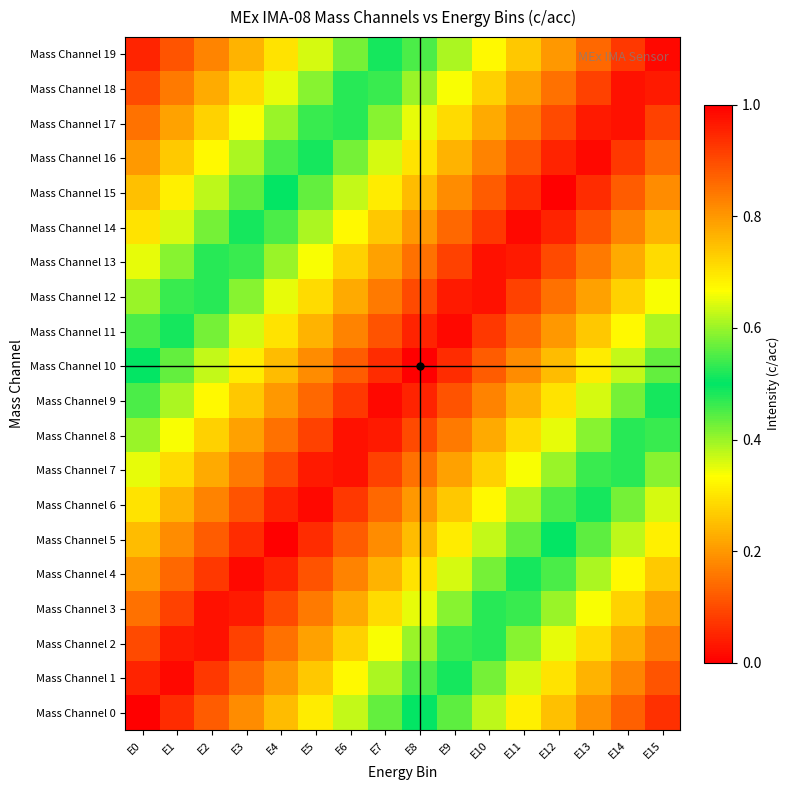

Reading left to right, list all the values displayed in this chart.

Mass Channel 0: E0=1.0	E1=0.9	E2=0.9	E3=0.8	E4=0.8	E5=0.7	E6=0.6	E7=0.6	E8=0.5	E9=0.4	E10=0.4	E11=0.3	E12=0.2	E13=0.2	E14=0.1	E15=0.1
Mass Channel 1: E0=0.9	E1=1.0	E2=0.9	E3=0.9	E4=0.8	E5=0.7	E6=0.7	E7=0.6	E8=0.6	E9=0.5	E10=0.4	E11=0.4	E12=0.3	E13=0.2	E14=0.2	E15=0.1
Mass Channel 2: E0=0.9	E1=1.0	E2=1.0	E3=0.9	E4=0.8	E5=0.8	E6=0.7	E7=0.7	E8=0.6	E9=0.5	E10=0.5	E11=0.4	E12=0.3	E13=0.3	E14=0.2	E15=0.2
Mass Channel 3: E0=0.8	E1=0.9	E2=1.0	E3=1.0	E4=0.9	E5=0.8	E6=0.8	E7=0.7	E8=0.7	E9=0.6	E10=0.5	E11=0.5	E12=0.4	E13=0.3	E14=0.3	E15=0.2
Mass Channel 4: E0=0.8	E1=0.9	E2=0.9	E3=1.0	E4=0.9	E5=0.9	E6=0.8	E7=0.8	E8=0.7	E9=0.6	E10=0.6	E11=0.5	E12=0.4	E13=0.4	E14=0.3	E15=0.3
Mass Channel 5: E0=0.8	E1=0.8	E2=0.9	E3=0.9	E4=1.0	E5=0.9	E6=0.9	E7=0.8	E8=0.8	E9=0.7	E10=0.6	E11=0.6	E12=0.5	E13=0.4	E14=0.4	E15=0.3
Mass Channel 6: E0=0.7	E1=0.8	E2=0.8	E3=0.9	E4=0.9	E5=1.0	E6=0.9	E7=0.9	E8=0.8	E9=0.7	E10=0.7	E11=0.6	E12=0.6	E13=0.5	E14=0.4	E15=0.4
Mass Channel 7: E0=0.7	E1=0.7	E2=0.8	E3=0.8	E4=0.9	E5=1.0	E6=1.0	E7=0.9	E8=0.8	E9=0.8	E10=0.7	E11=0.7	E12=0.6	E13=0.5	E14=0.5	E15=0.4
Mass Channel 8: E0=0.6	E1=0.7	E2=0.7	E3=0.8	E4=0.8	E5=0.9	E6=1.0	E7=1.0	E8=0.9	E9=0.8	E10=0.8	E11=0.7	E12=0.7	E13=0.6	E14=0.5	E15=0.5
Mass Channel 9: E0=0.6	E1=0.6	E2=0.7	E3=0.7	E4=0.8	E5=0.9	E6=0.9	E7=1.0	E8=0.9	E9=0.9	E10=0.8	E11=0.8	E12=0.7	E13=0.6	E14=0.6	E15=0.5
Mass Channel 10: E0=0.5	E1=0.6	E2=0.6	E3=0.7	E4=0.8	E5=0.8	E6=0.9	E7=0.9	E8=1.0	E9=0.9	E10=0.9	E11=0.8	E12=0.8	E13=0.7	E14=0.6	E15=0.6
Mass Channel 11: E0=0.4	E1=0.5	E2=0.6	E3=0.6	E4=0.7	E5=0.8	E6=0.8	E7=0.9	E8=0.9	E9=1.0	E10=0.9	E11=0.9	E12=0.8	E13=0.7	E14=0.7	E15=0.6
Mass Channel 12: E0=0.4	E1=0.5	E2=0.5	E3=0.6	E4=0.7	E5=0.7	E6=0.8	E7=0.8	E8=0.9	E9=1.0	E10=1.0	E11=0.9	E12=0.8	E13=0.8	E14=0.7	E15=0.7
Mass Channel 13: E0=0.3	E1=0.4	E2=0.5	E3=0.5	E4=0.6	E5=0.7	E6=0.7	E7=0.8	E8=0.8	E9=0.9	E10=1.0	E11=1.0	E12=0.9	E13=0.8	E14=0.8	E15=0.7
Mass Channel 14: E0=0.3	E1=0.4	E2=0.4	E3=0.5	E4=0.6	E5=0.6	E6=0.7	E7=0.7	E8=0.8	E9=0.9	E10=0.9	E11=1.0	E12=0.9	E13=0.9	E14=0.8	E15=0.8
Mass Channel 15: E0=0.2	E1=0.3	E2=0.4	E3=0.4	E4=0.5	E5=0.6	E6=0.6	E7=0.7	E8=0.8	E9=0.8	E10=0.9	E11=0.9	E12=1.0	E13=0.9	E14=0.9	E15=0.8
Mass Channel 16: E0=0.2	E1=0.3	E2=0.3	E3=0.4	E4=0.4	E5=0.5	E6=0.6	E7=0.6	E8=0.7	E9=0.8	E10=0.8	E11=0.9	E12=0.9	E13=1.0	E14=0.9	E15=0.9
Mass Channel 17: E0=0.2	E1=0.2	E2=0.3	E3=0.3	E4=0.4	E5=0.5	E6=0.5	E7=0.6	E8=0.7	E9=0.7	E10=0.8	E11=0.8	E12=0.9	E13=1.0	E14=1.0	E15=0.9
Mass Channel 18: E0=0.1	E1=0.2	E2=0.2	E3=0.3	E4=0.3	E5=0.4	E6=0.5	E7=0.5	E8=0.6	E9=0.7	E10=0.7	E11=0.8	E12=0.8	E13=0.9	E14=1.0	E15=1.0
Mass Channel 19: E0=0.1	E1=0.1	E2=0.2	E3=0.2	E4=0.3	E5=0.4	E6=0.4	E7=0.5	E8=0.6	E9=0.6	E10=0.7	E11=0.7	E12=0.8	E13=0.9	E14=0.9	E15=1.0